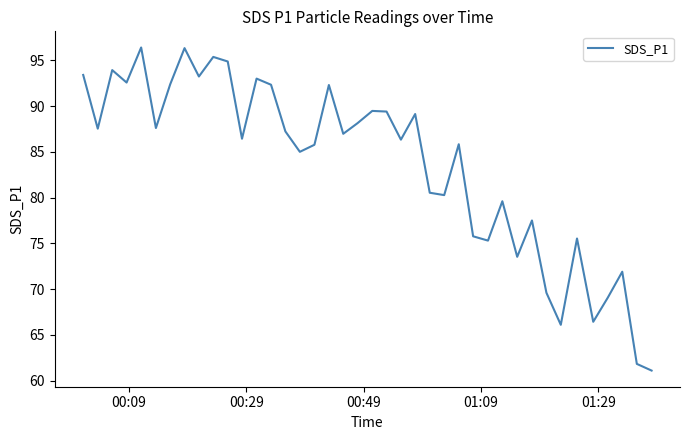

What is the difference between the maximum and minimum values?

35.3